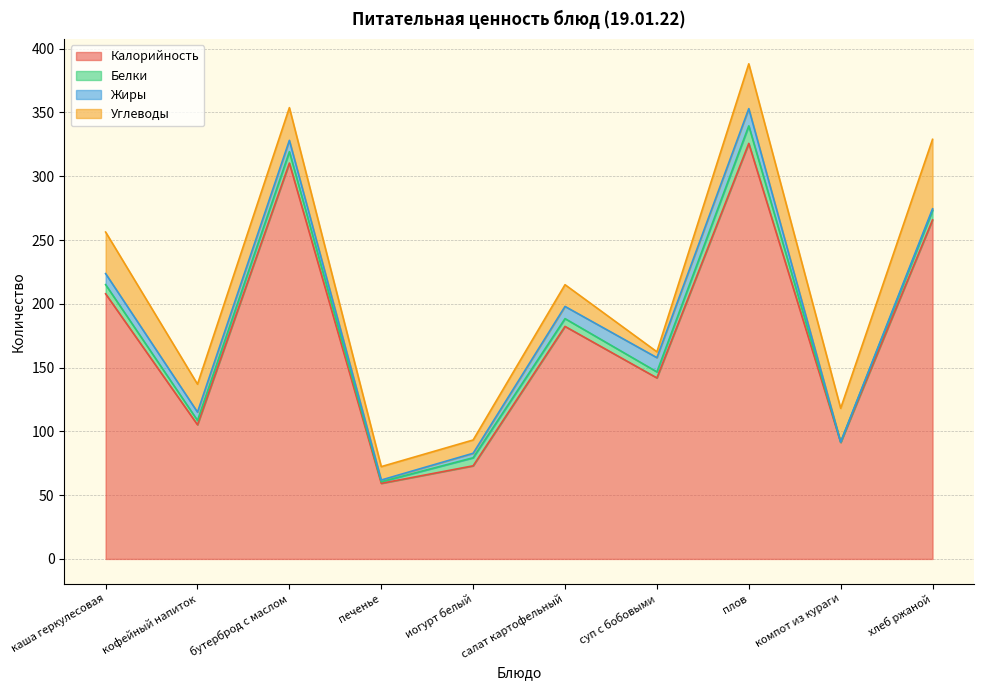

Is the value of Калорийность at бутерброд с маслом greater than the value of Углеводы at печенье?

Yes